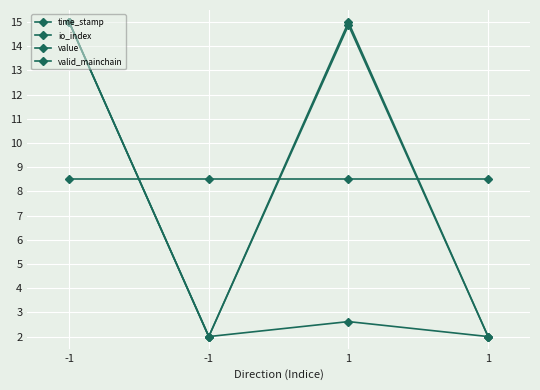

At which category is the sum across all series the highest?

-1